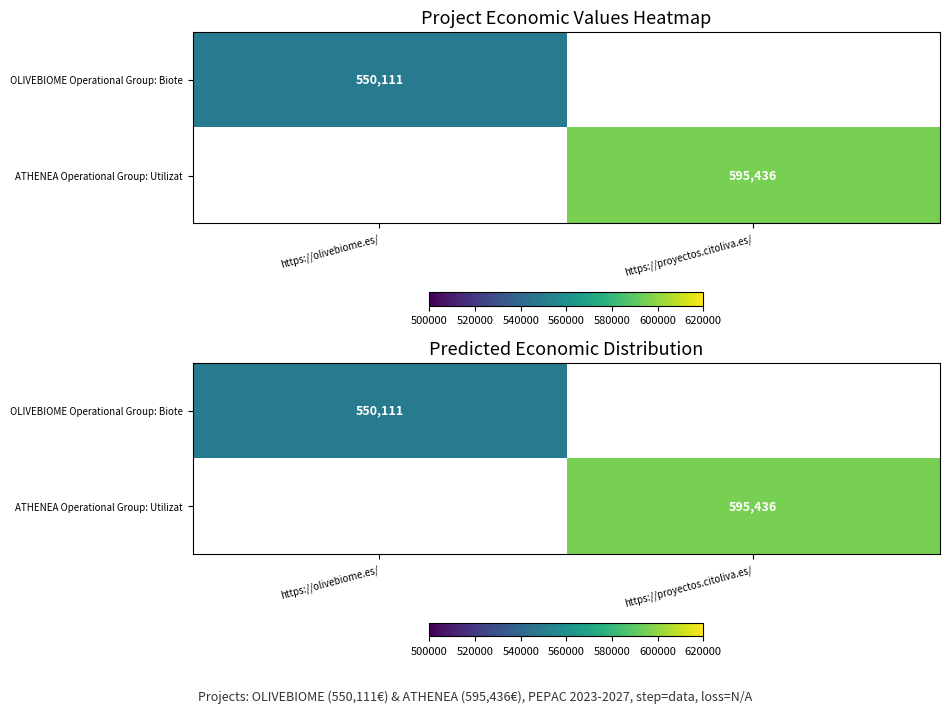

Is it true that OLIVEBIOME Operational Group: Biote equals 550111.0 at https://olivebiome.es/?

True